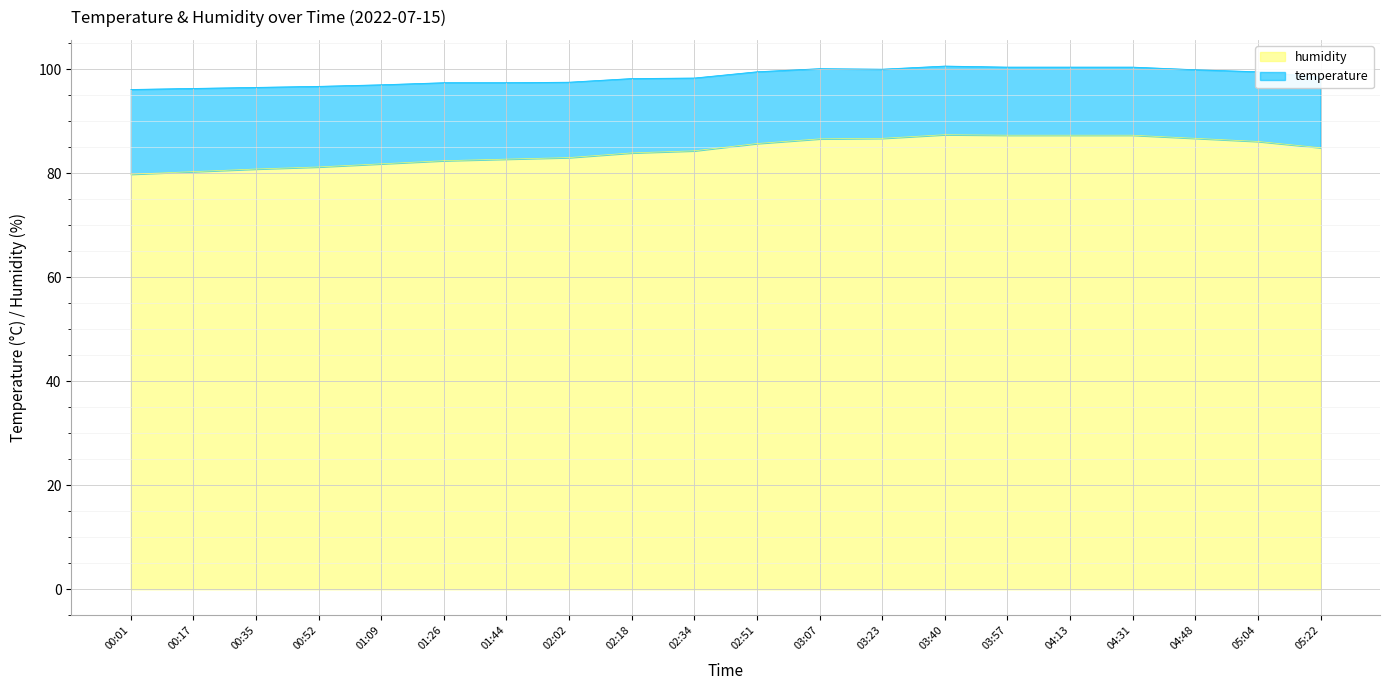

Is the value of temperature at 03:40 greater than the value of humidity at 01:44?

No